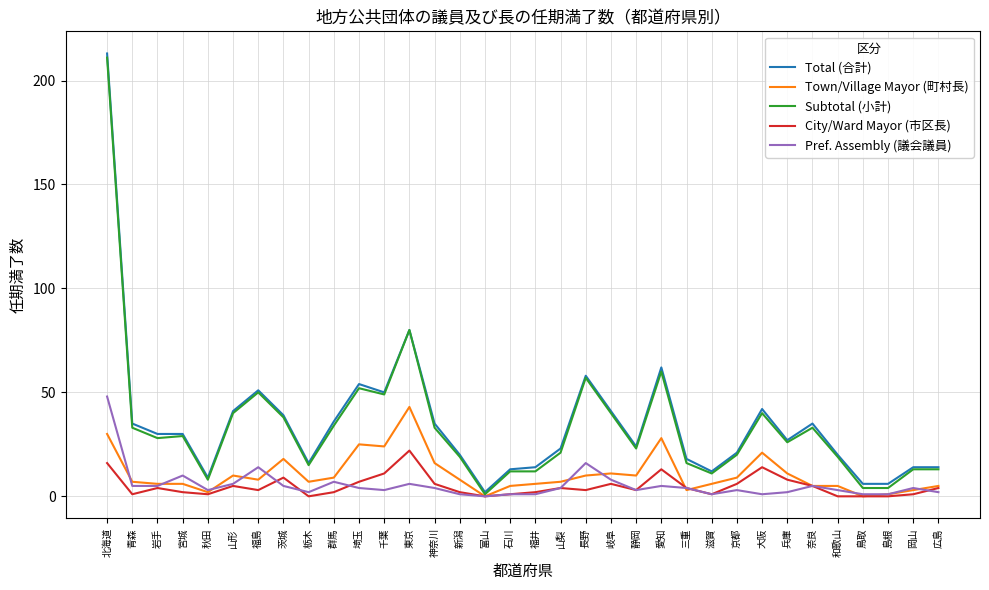

Does the chart display data point markers on the line(s)?

No